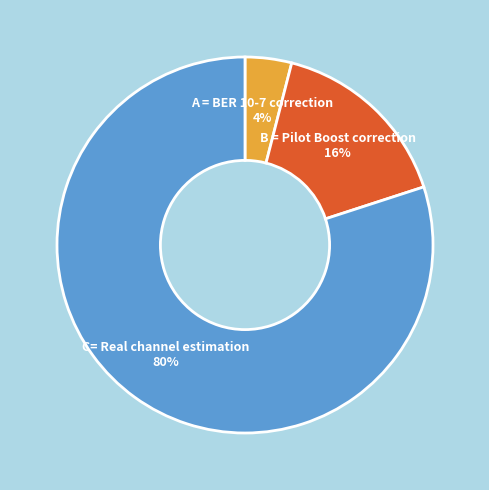

What percentage is the A = BER 10-7 correction slice, to the nearest percent?

4%